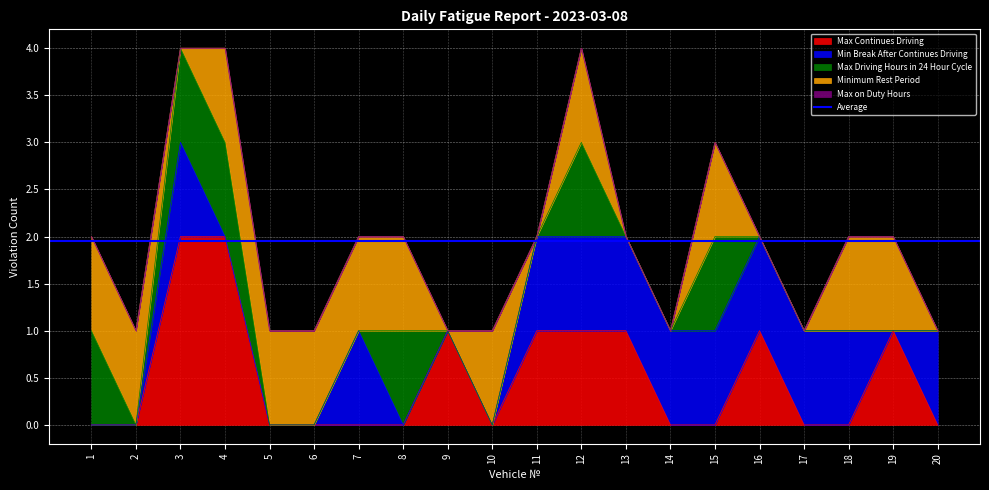

Is the value of Min Break After Continues Driving at 17 greater than the value of Max Driving Hours in 24 Hour Cycle at 2?

Yes